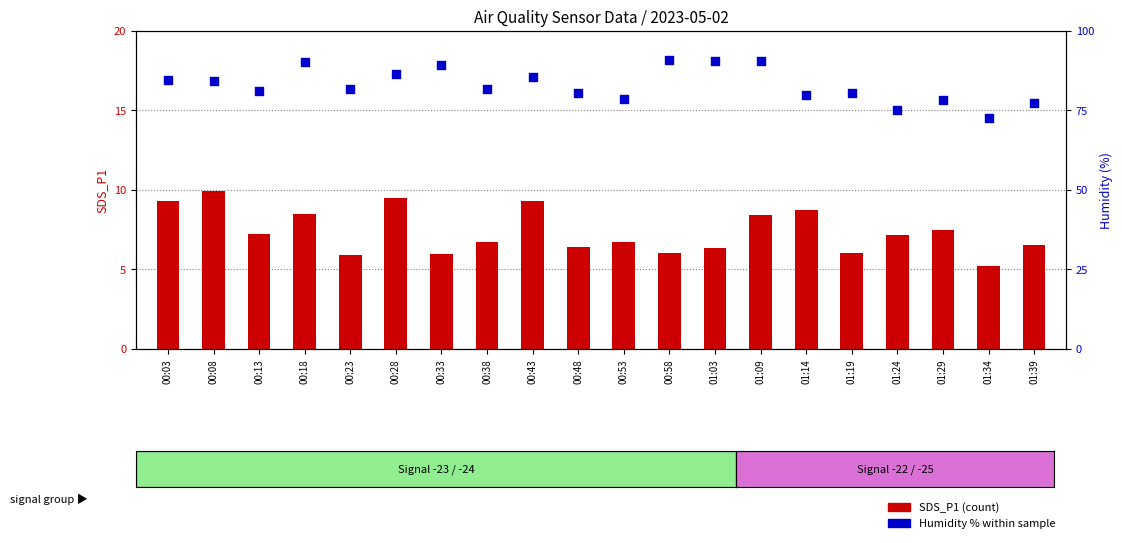

What are all the series names shown in the legend?

SDS_P1 (count), Humidity (%)